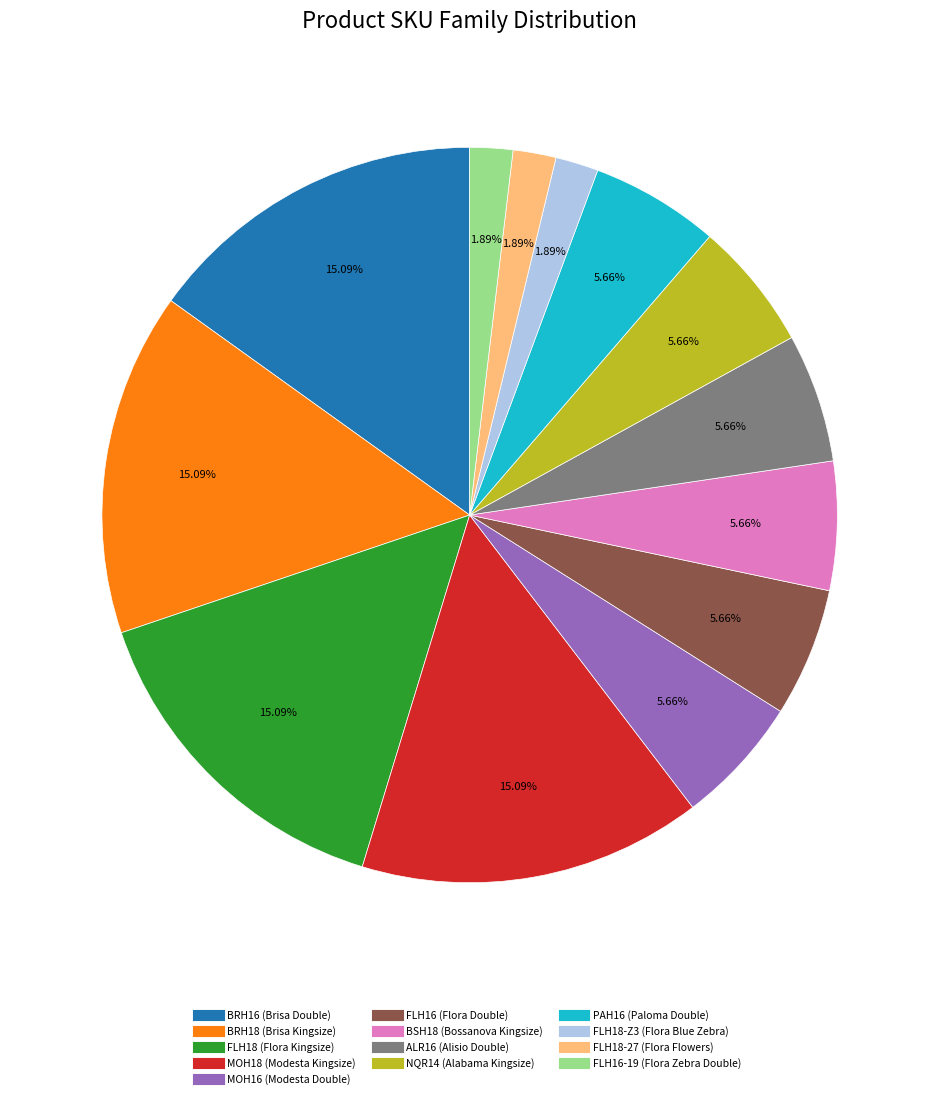

Between BSH18 (Bossanova Kingsize) and FLH18-Z3 (Flora Blue Zebra), which is larger?

BSH18 (Bossanova Kingsize)